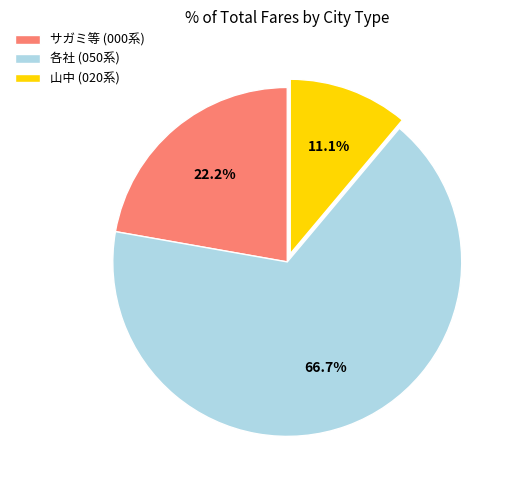

Combined, do 山中 (020系) and サガミ等 (000系) account for over 50%?

No